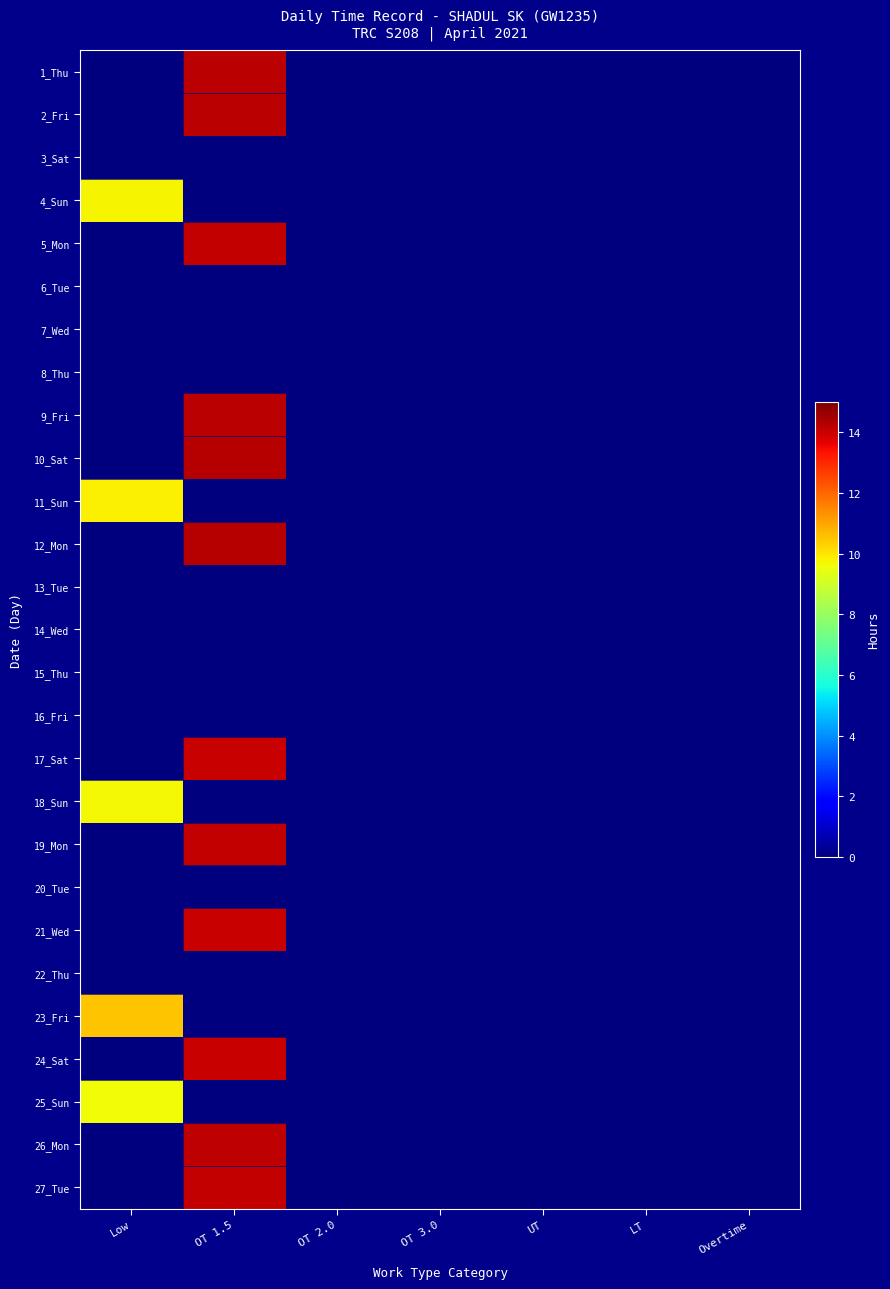

Which series has the widest spread of values?

10_Sat